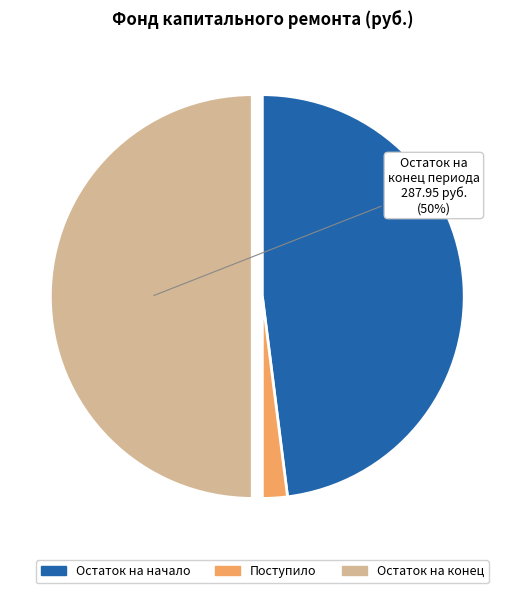

To the nearest percent, what is the average slice percentage?

33%